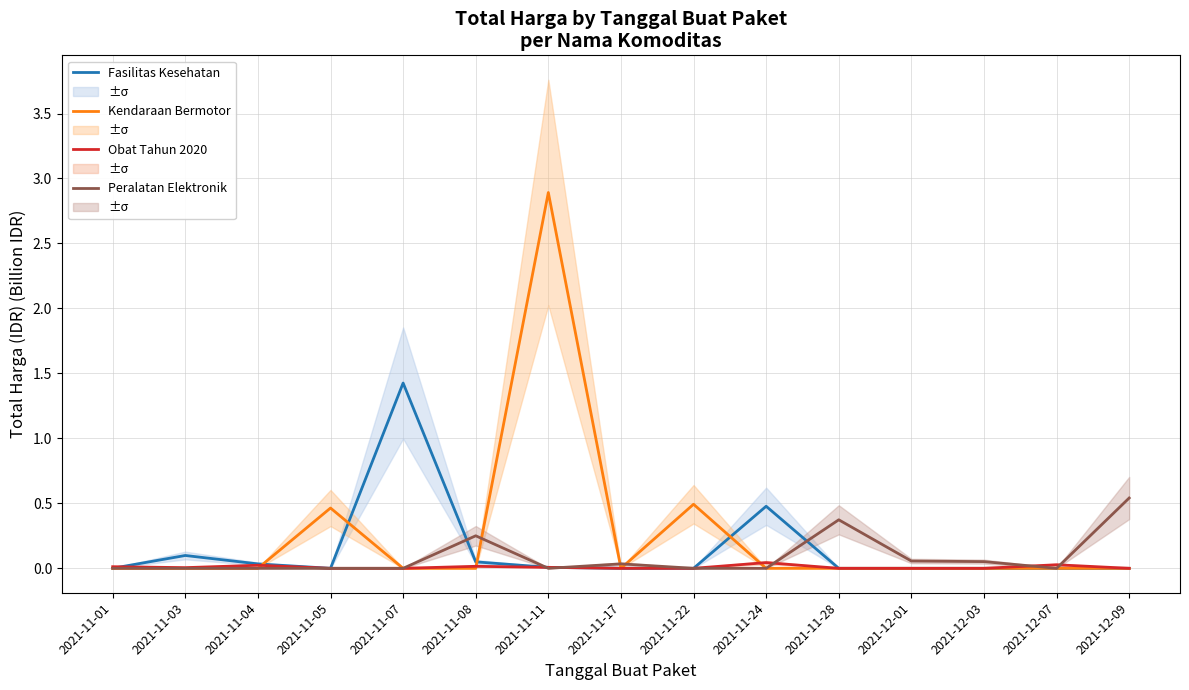

What is the label of the 8th point from the left?

2021-11-17